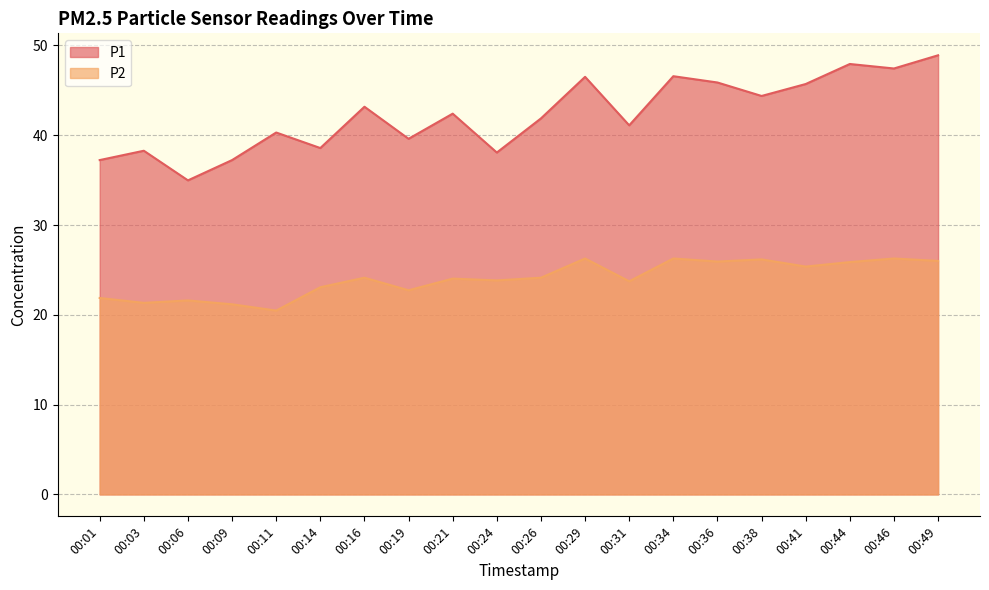

Reading left to right, what are all the values shown in this chart?

P1: 37.2	38.3	35.0	37.2	40.3	38.6	43.2	39.6	42.4	38.1	41.9	46.5	41.1	46.6	45.9	44.4	45.7	47.9	47.4	48.9
P2: 21.9	21.3	21.6	21.2	20.5	23.1	24.1	22.7	24.0	23.8	24.1	26.3	23.7	26.3	25.9	26.2	25.4	25.9	26.3	26.0